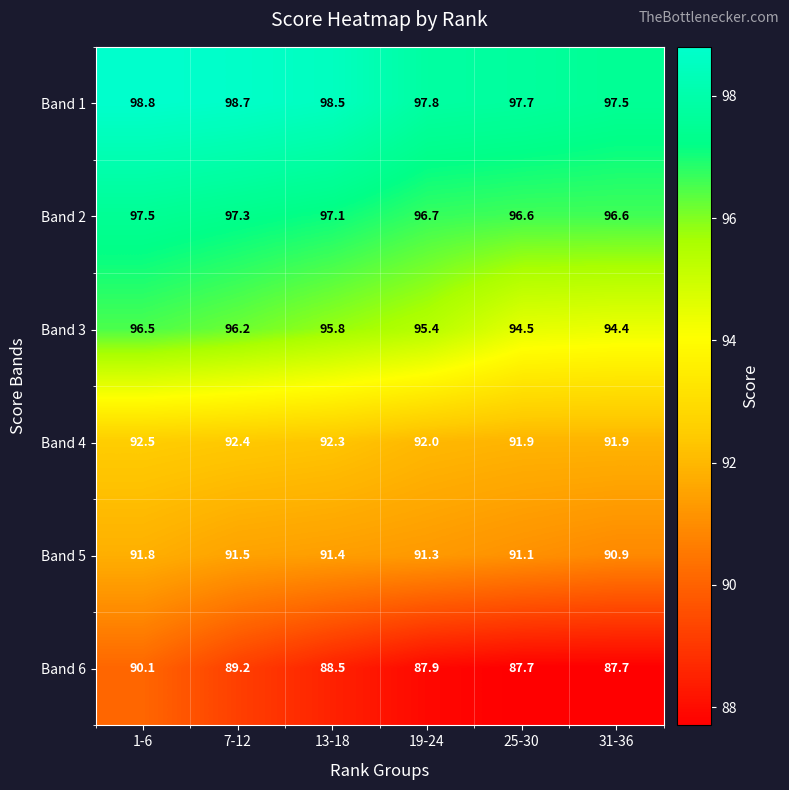

What is the sum of the Band 2 values at 25-30 and 7-12?

193.9